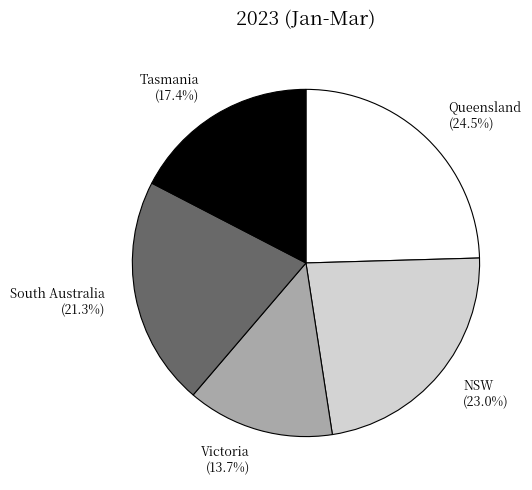

Does any single category account for the majority?

No